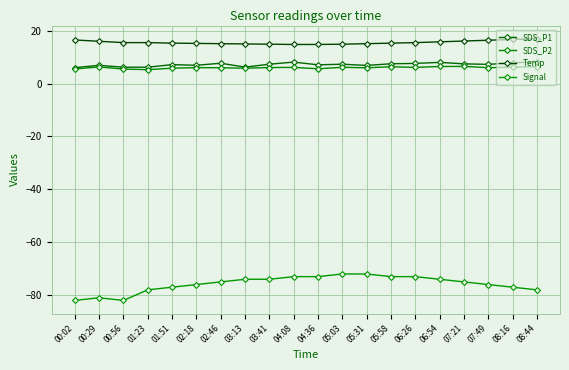

True or false: SDS_P1 and Temp cross at least once.

False